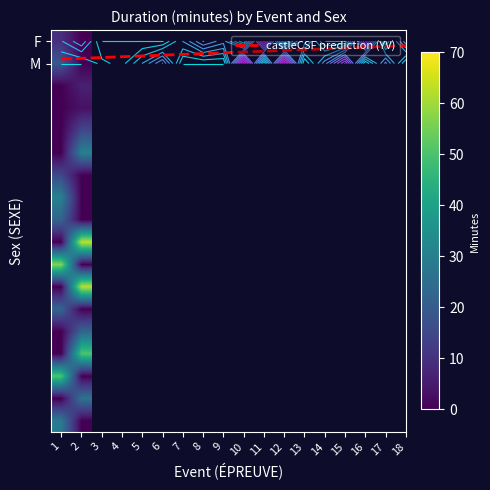

What is the maximum value shown in the chart?

63.3